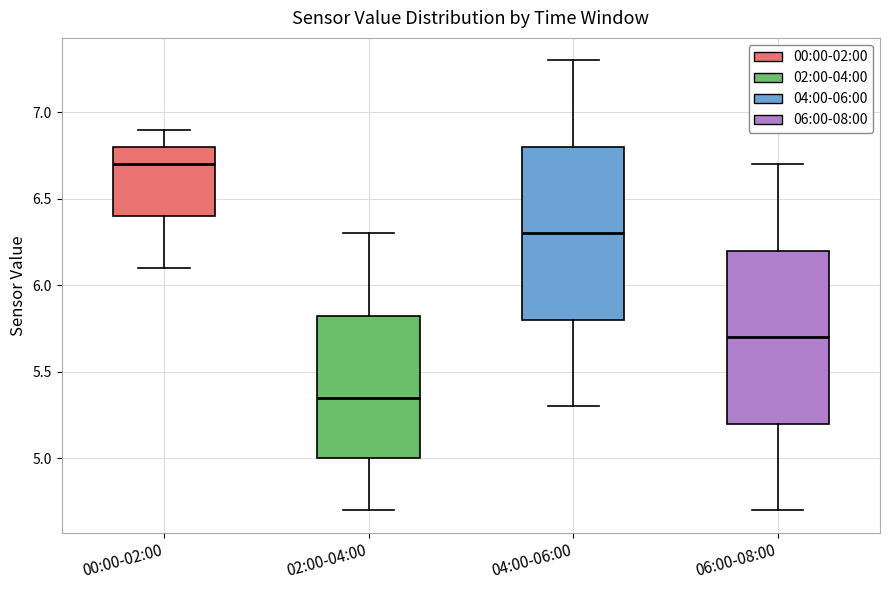

Where does the lower whisker of the box for 02:00-04:00 end on the y-axis? The values are not printed on the chart, so give them approximately, as read against the axis.

4.70